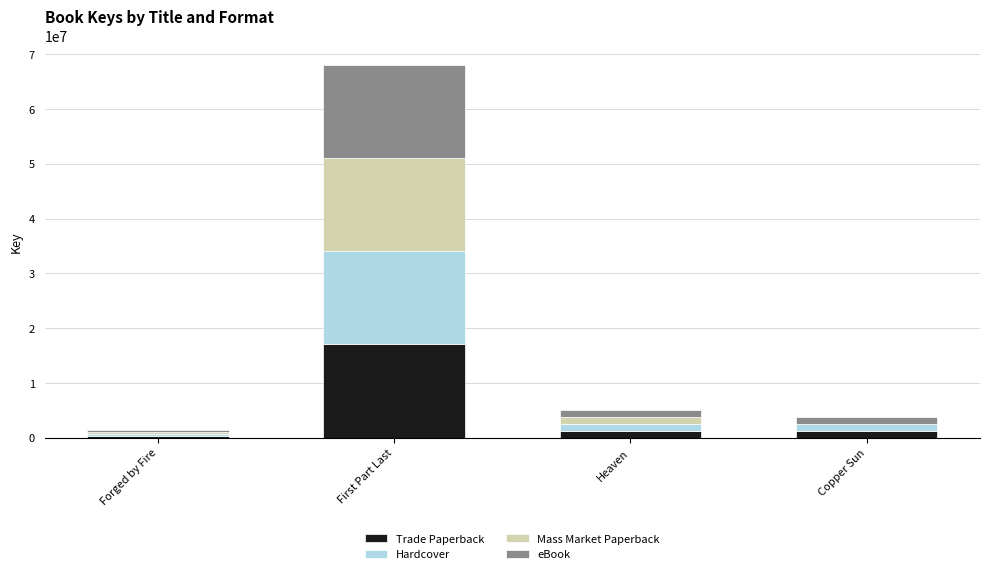

What is the approximate value of Trade Paperback at First Part Last?

17032280